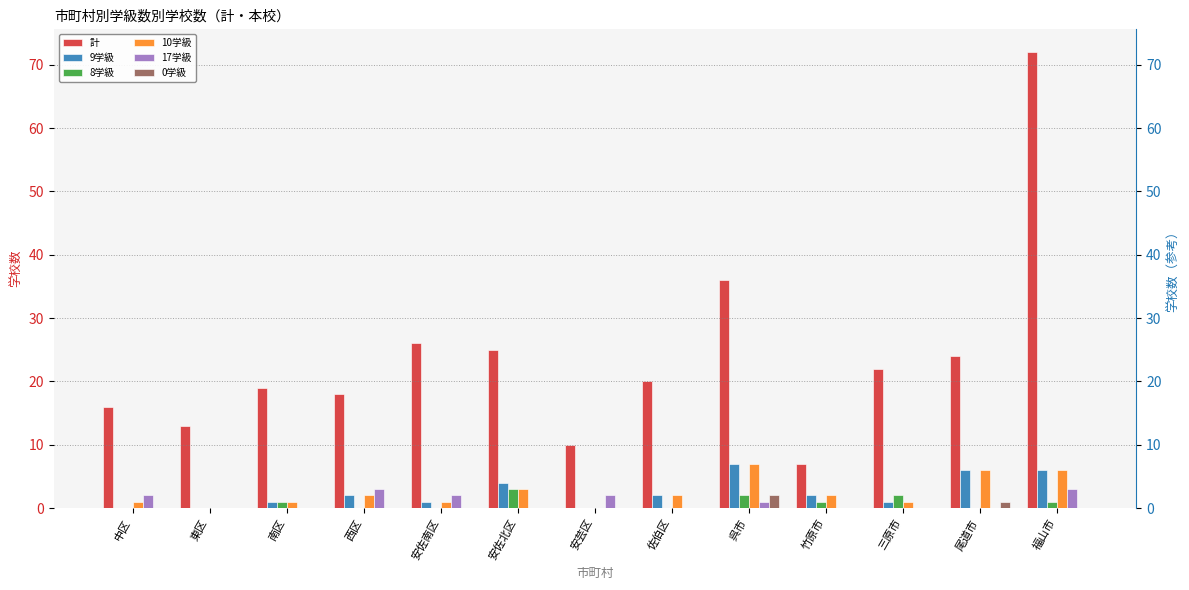

Reading right to left, extract all data points from this chart.

計: 福山市=72	尾道市=24	三原市=22	竹原市=7	呉市=36	佐伯区=20	安芸区=10	安佐北区=25	安佐南区=26	西区=18	南区=19	東区=13	中区=16
9学級: 福山市=6	尾道市=6	三原市=1	竹原市=2	呉市=7	佐伯区=2	安芸区=0	安佐北区=4	安佐南区=1	西区=2	南区=1	東区=0	中区=0
8学級: 福山市=1	尾道市=0	三原市=2	竹原市=1	呉市=2	佐伯区=0	安芸区=0	安佐北区=3	安佐南区=0	西区=0	南区=1	東区=0	中区=0
10学級: 福山市=6	尾道市=6	三原市=1	竹原市=2	呉市=7	佐伯区=2	安芸区=0	安佐北区=3	安佐南区=1	西区=2	南区=1	東区=0	中区=1
17学級: 福山市=3	尾道市=0	三原市=0	竹原市=0	呉市=1	佐伯区=0	安芸区=2	安佐北区=0	安佐南区=2	西区=3	南区=0	東区=0	中区=2
0学級: 福山市=0	尾道市=1	三原市=0	竹原市=0	呉市=2	佐伯区=0	安芸区=0	安佐北区=0	安佐南区=0	西区=0	南区=0	東区=0	中区=0